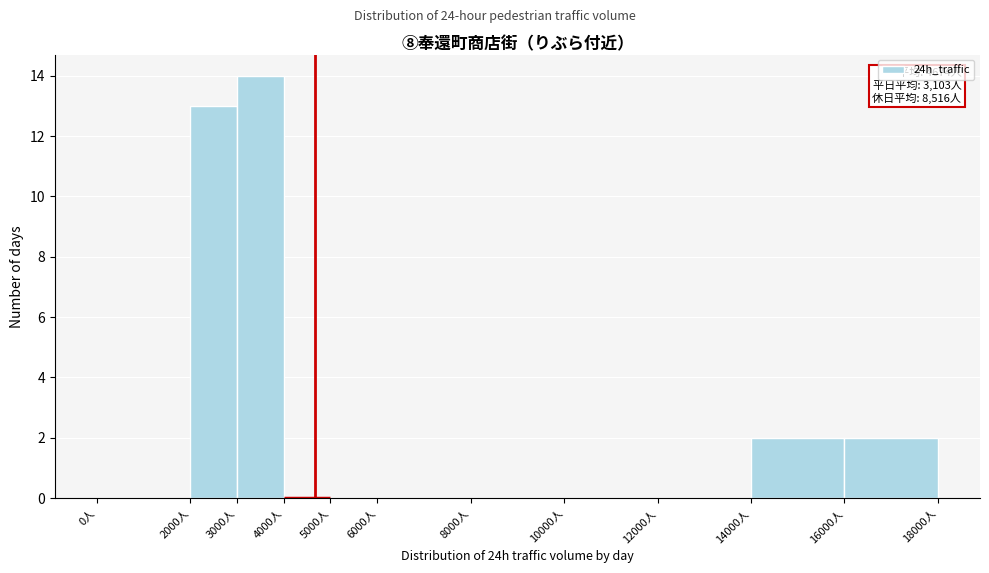

Over which range of the x-axis is the bar tallest?

3000 to 4000